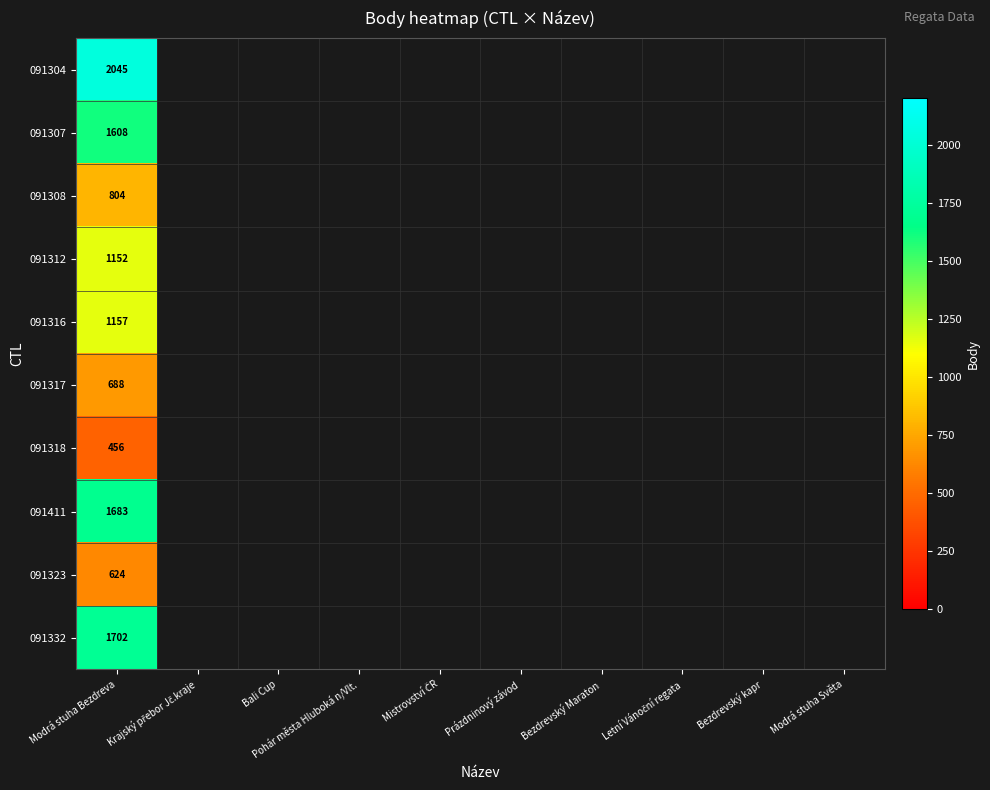

At how many categories does at least one series exceed 1303?

1